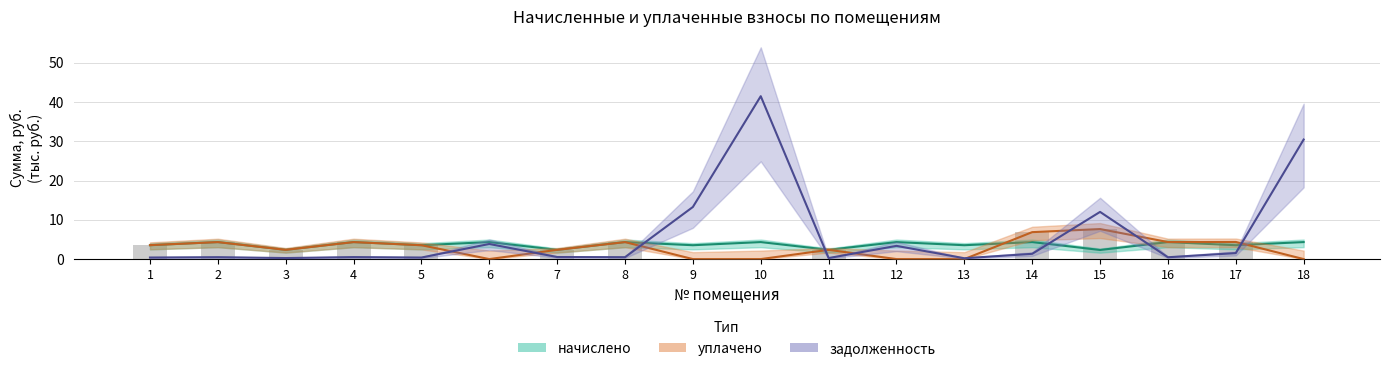

The value of уплачено at 2 is 4.3. True or false?

True